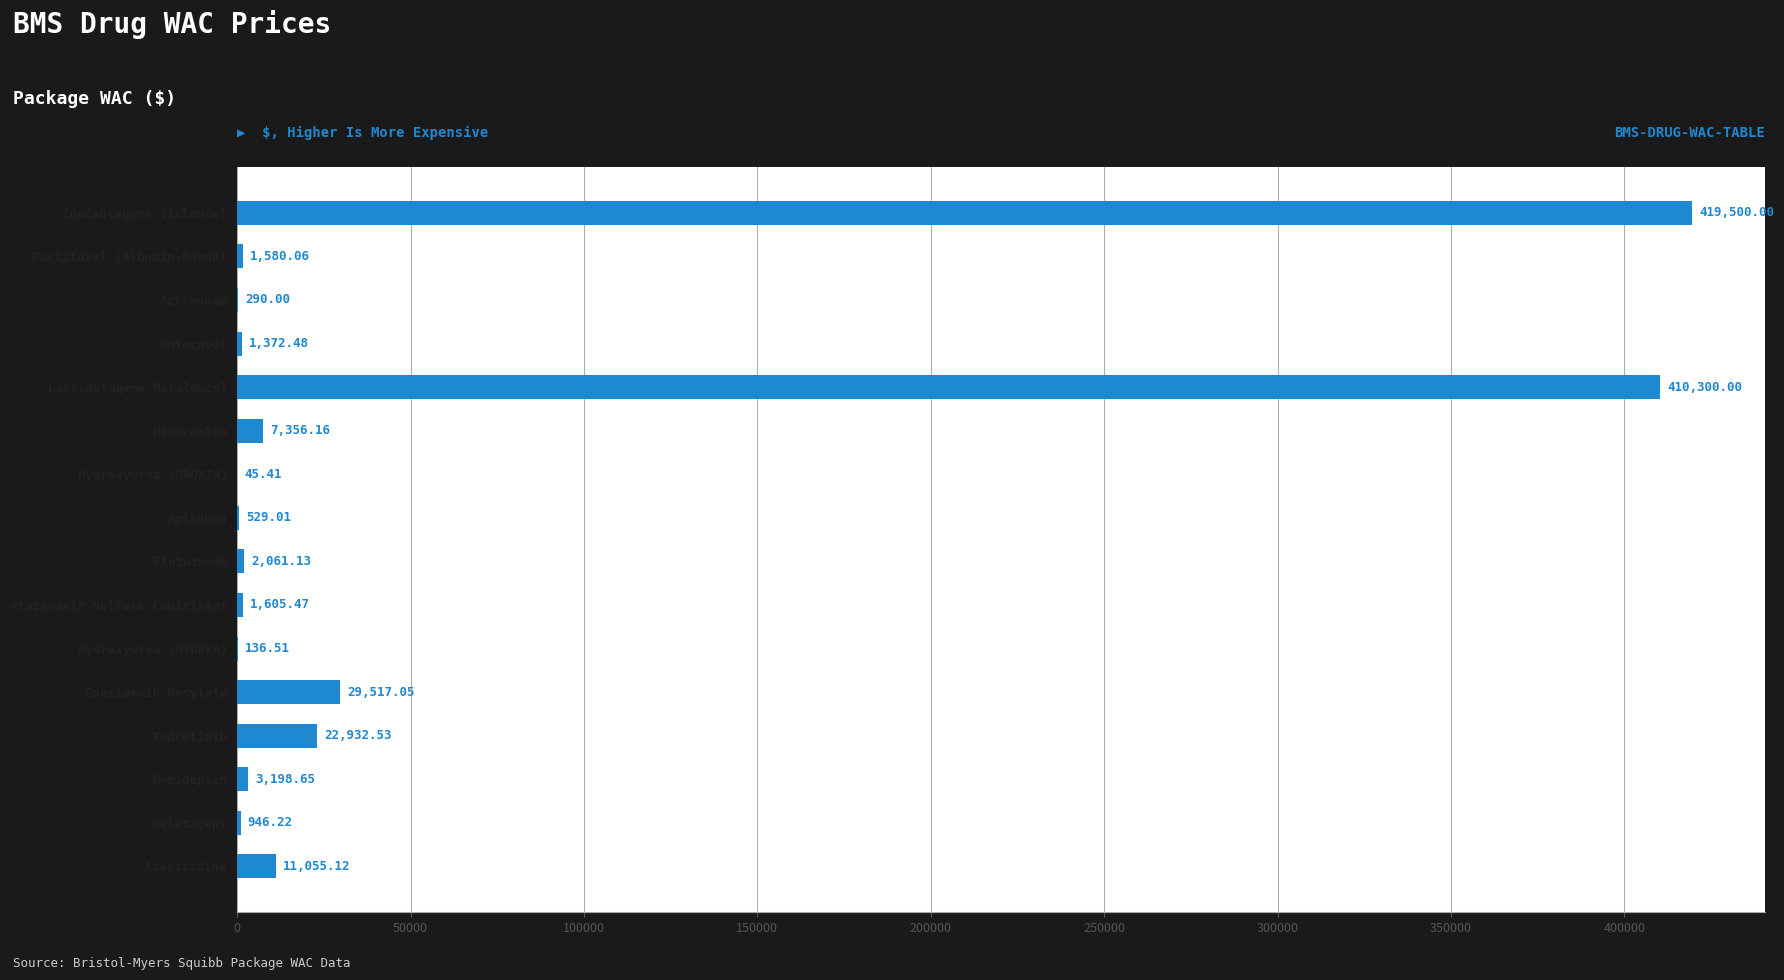

What is the sum of the values at Enasidenib Mesylate and Hydroxyurea (DROXIA)?

29562.5